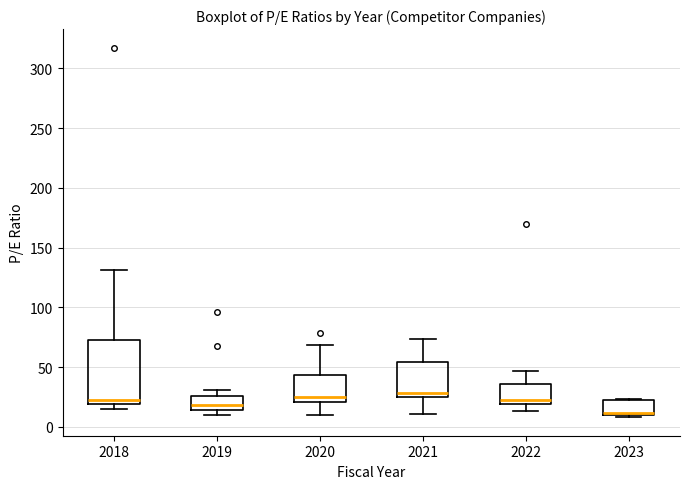

Reading left to right, transcribe this box plot: for each box, give where its median line is, the range the box spans, and where its two whiskers end, as read against the y-axis. The values are not printed on the chart, so give them approximately, as read against the axis.

2018: median 20 (just above the box's lower edge), box 20 to 75, whiskers 15 to 130
2019: median 20, box 15 to 25, whiskers 10 to 30
2020: median 25, box 20 to 45, whiskers 10 to 70
2021: median 30, box 25 to 55, whiskers 10 to 75
2022: median 25, box 20 to 35, whiskers 15 to 45
2023: median 10 (just above the box's lower edge), box 10 to 20, whiskers 10 (just below the box's lower edge) to 25